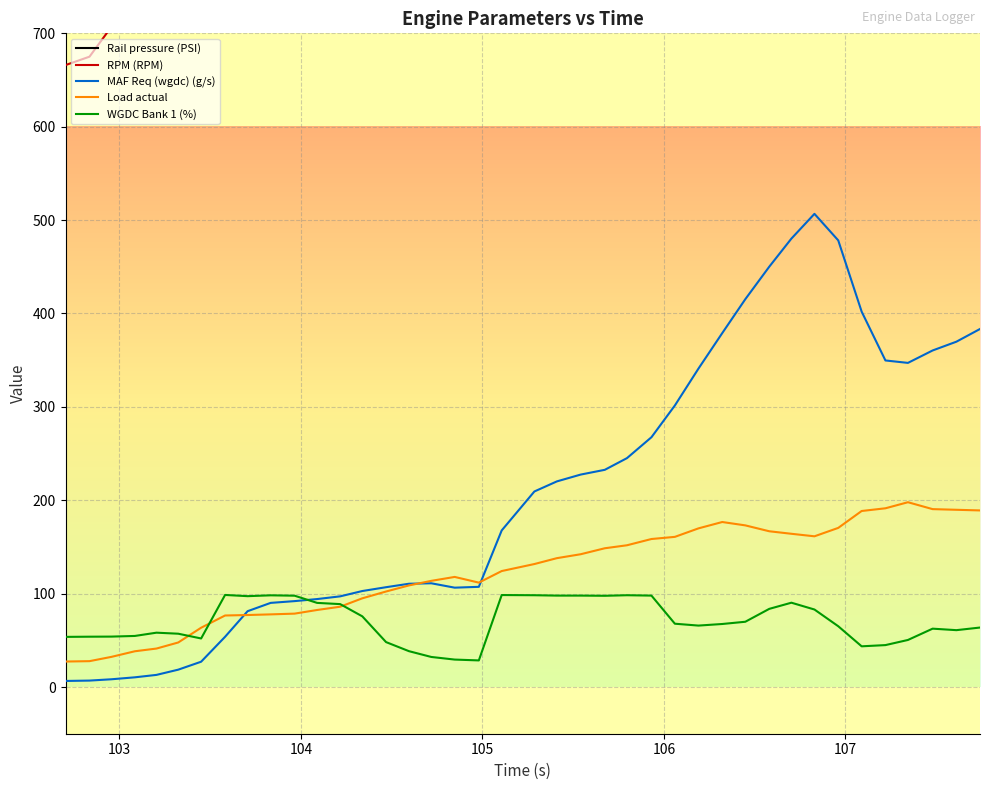

What is the minimum value for Load actual?

27.3